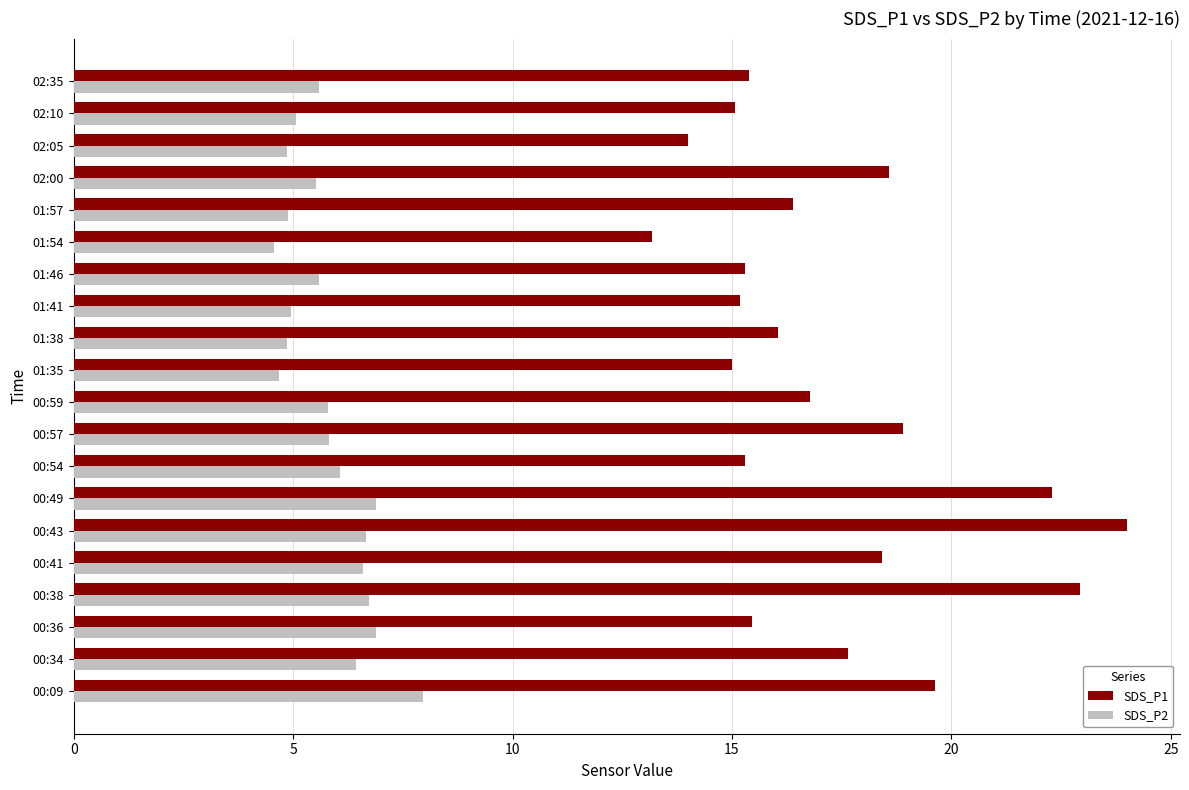

Which series has the largest total across all categories?

SDS_P1